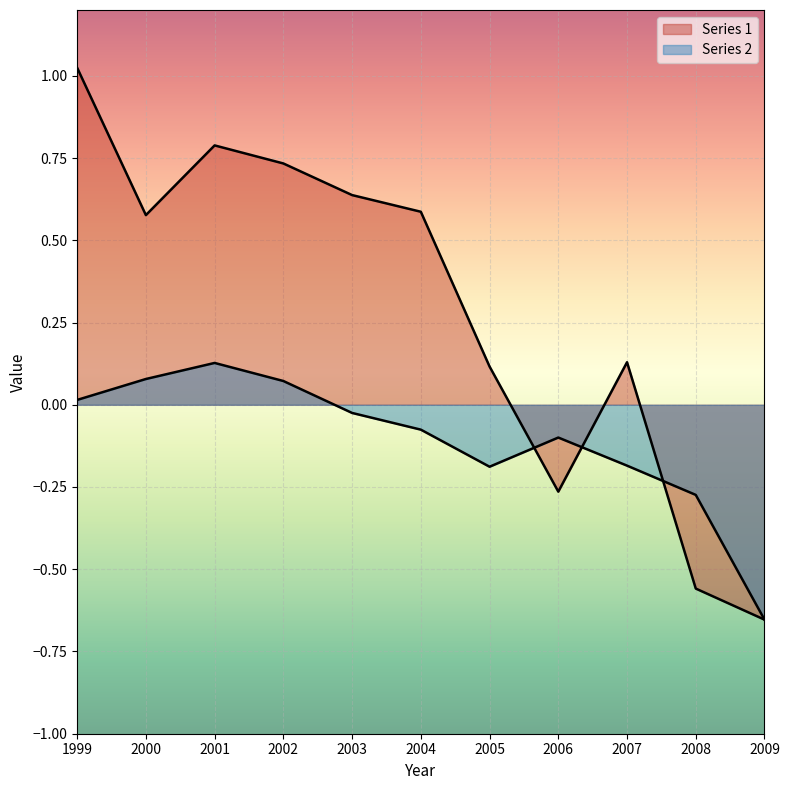

Where is the first local maximum for Series 2?

2001